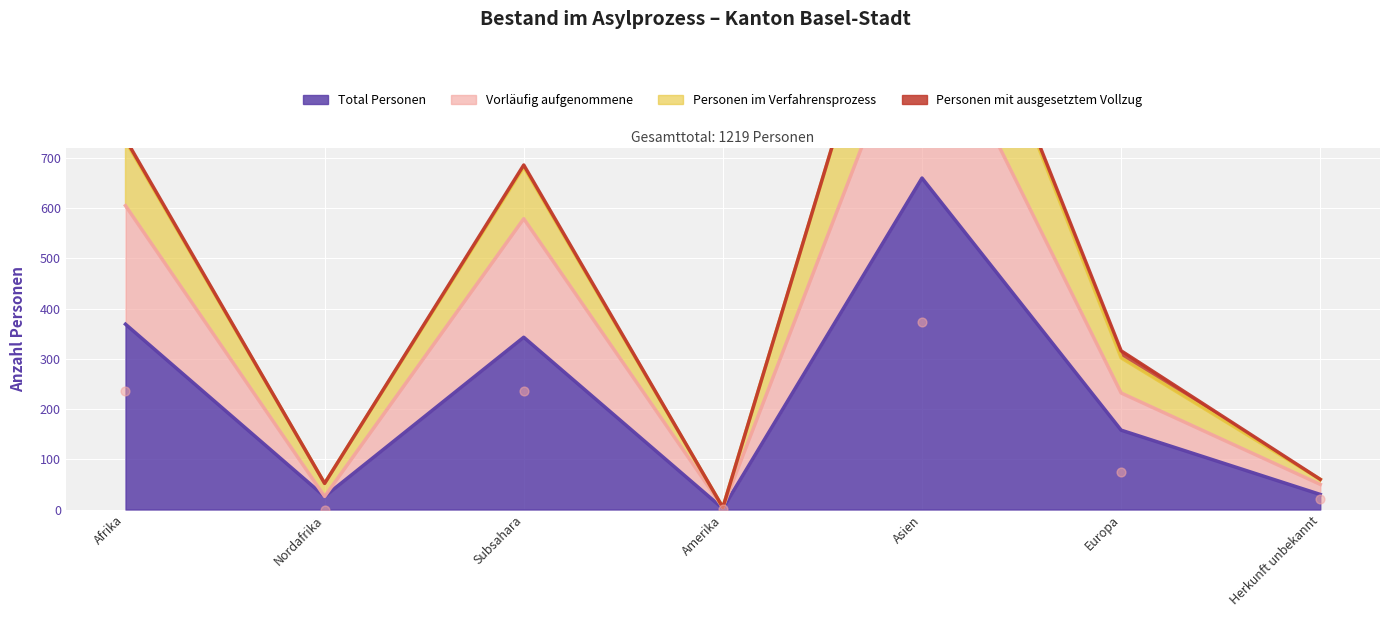

Is the value of Vorläufig aufgenommene at Herkunft unbekannt greater than the value of Personen im Verfahrensprozess at Nordafrika?

No